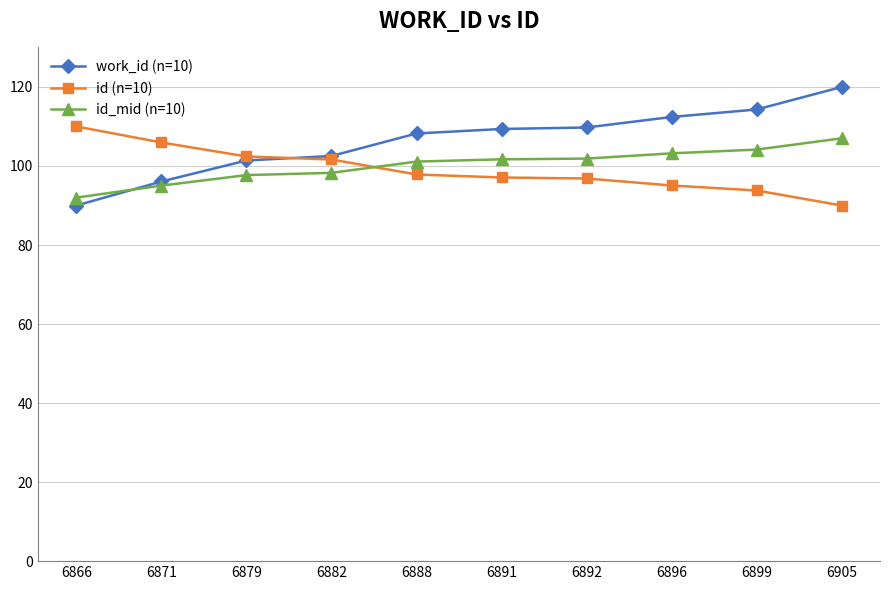

After their last crossing, which series has the higher values: id (n=10) or work_id (n=10)?

work_id (n=10)